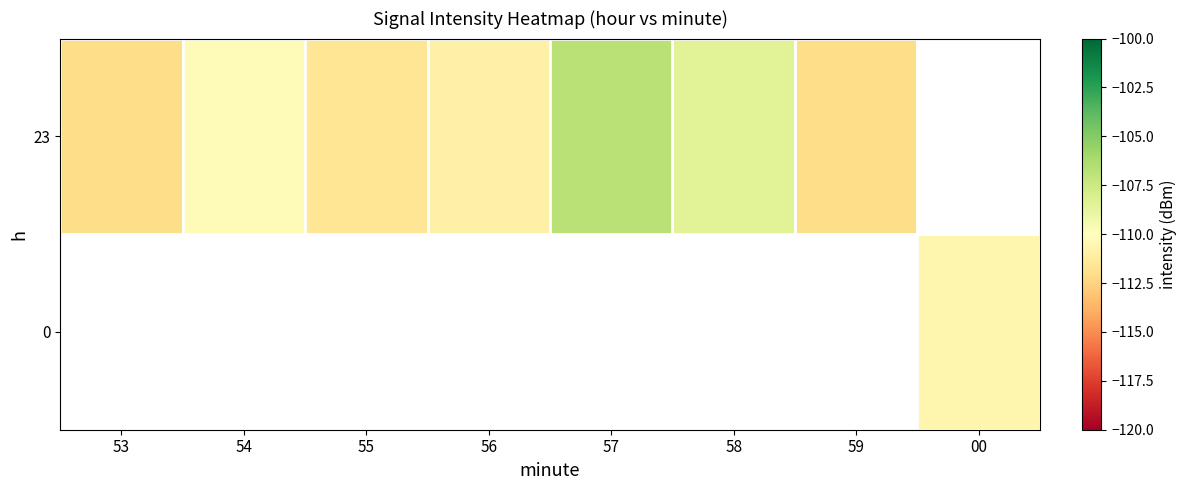

How many series are shown in this chart?

2